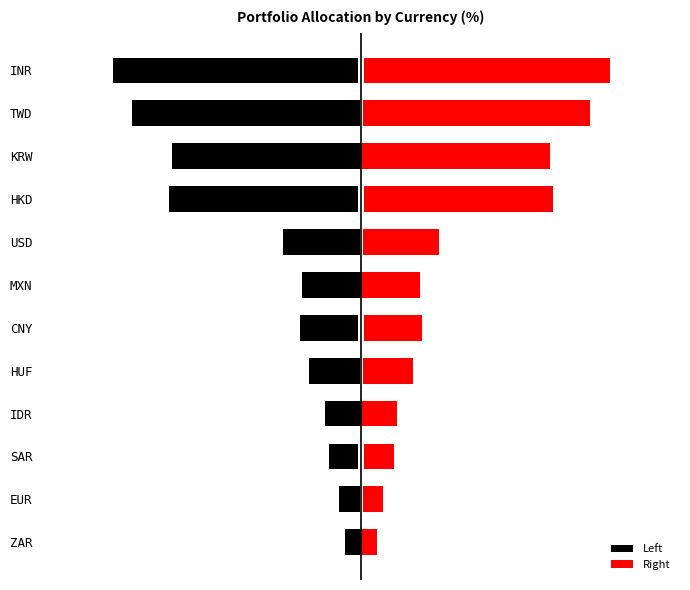

True or false: Right has a value of 6.0 at KRW.

True